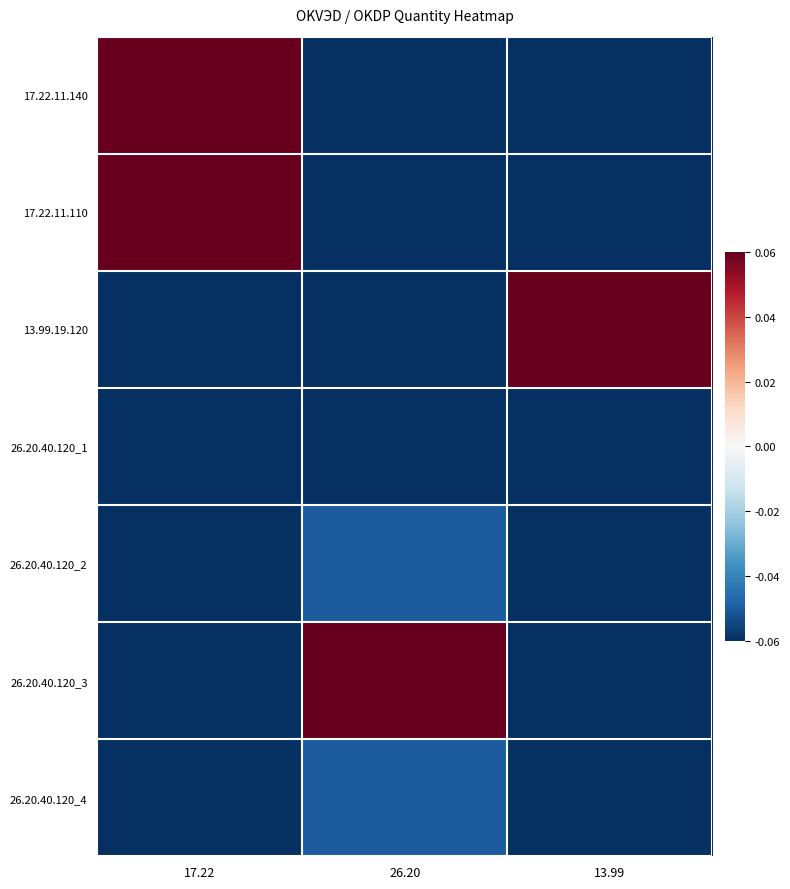

Reading left to right, extract all data points from this chart.

17.22.11.140: 17.22=0.3	26.20=-0.2	13.99=-0.1
17.22.11.110: 17.22=0.8	26.20=-0.2	13.99=-0.1
13.99.19.120: 17.22=-0.2	26.20=-0.2	13.99=0.9
26.20.40.120_1: 17.22=-0.2	26.20=-0.1	13.99=-0.1
26.20.40.120_2: 17.22=-0.2	26.20=-0.1	13.99=-0.1
26.20.40.120_3: 17.22=-0.2	26.20=0.8	13.99=-0.1
26.20.40.120_4: 17.22=-0.2	26.20=-0.1	13.99=-0.1